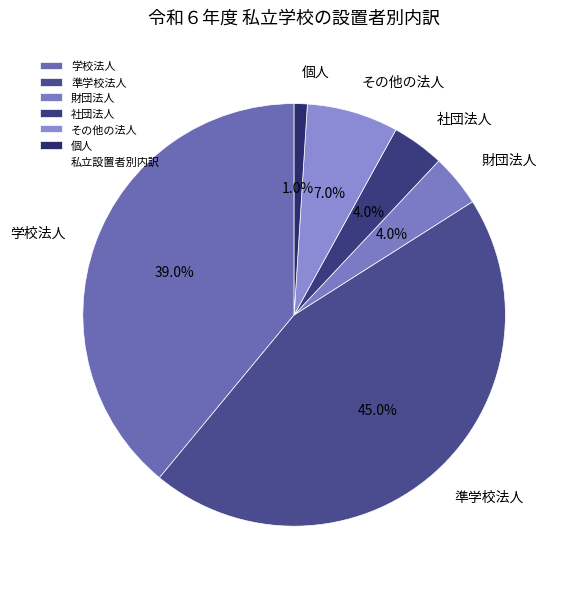

What portion of the pie excludes 財団法人?

96.0%